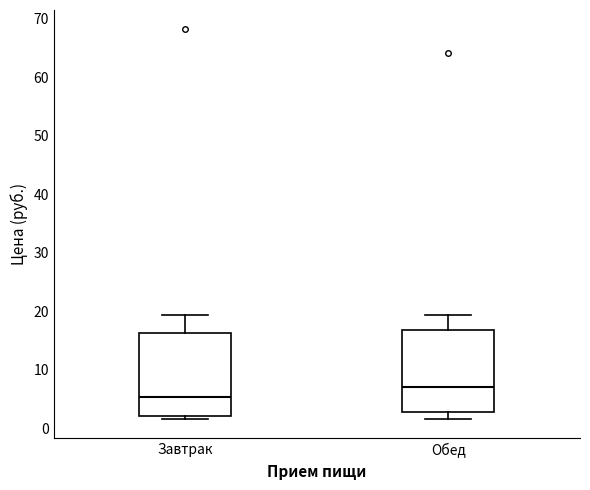

Reading left to right, read every box against the y-axis: the position of its median line, the range the box covers, and the ends of its whiskers. The values are not printed on the chart, so give them approximately, as read against the axis.

Завтрак: median 5, box 2 to 16, whiskers 2 (just below the box's lower edge) to 19
Обед: median 7, box 3 to 17, whiskers 2 to 19